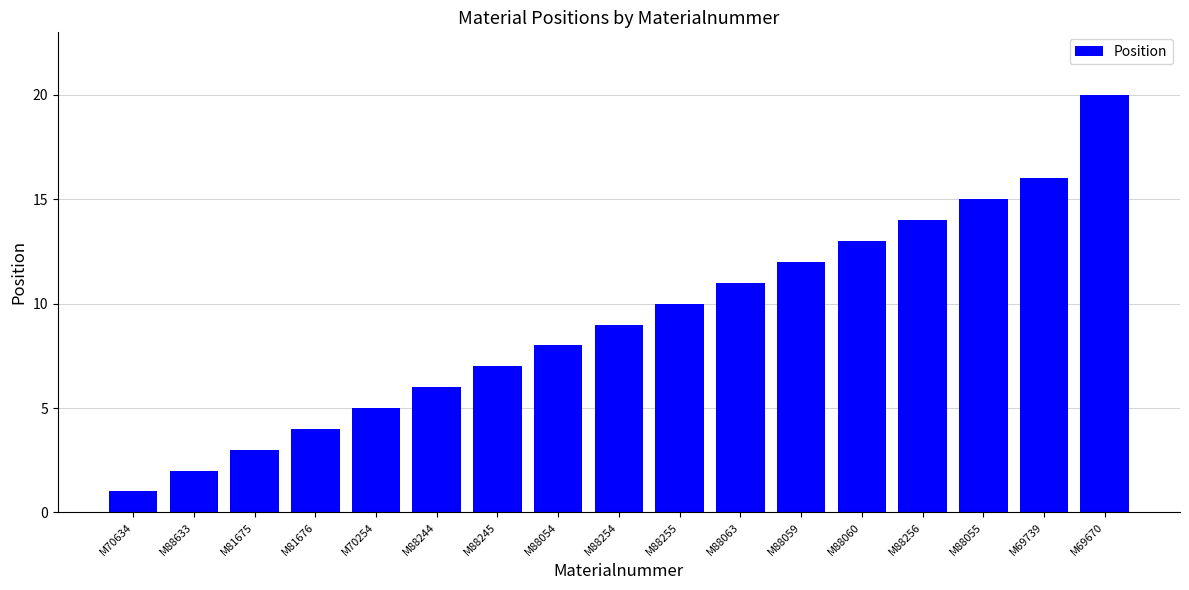

What is the difference between the second highest and second lowest values?

14